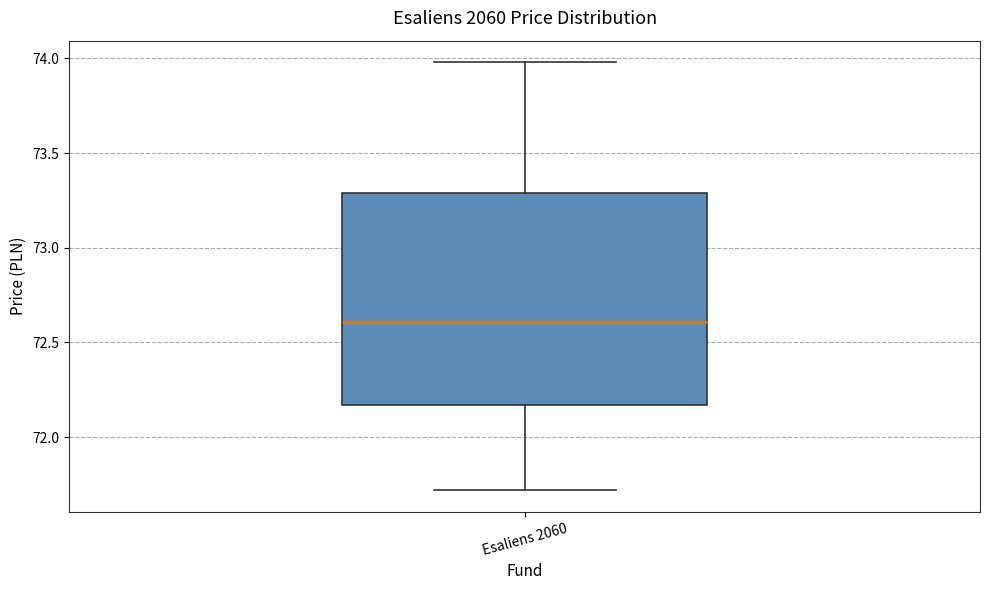

Transcribe this box plot: give where the median line is, the range the box spans, and where the two whiskers end, as read against the y-axis. The values are not printed on the chart, so give them approximately, as read against the axis.

median 72.60, box 72.15 to 73.30, whiskers 71.70 to 74.00